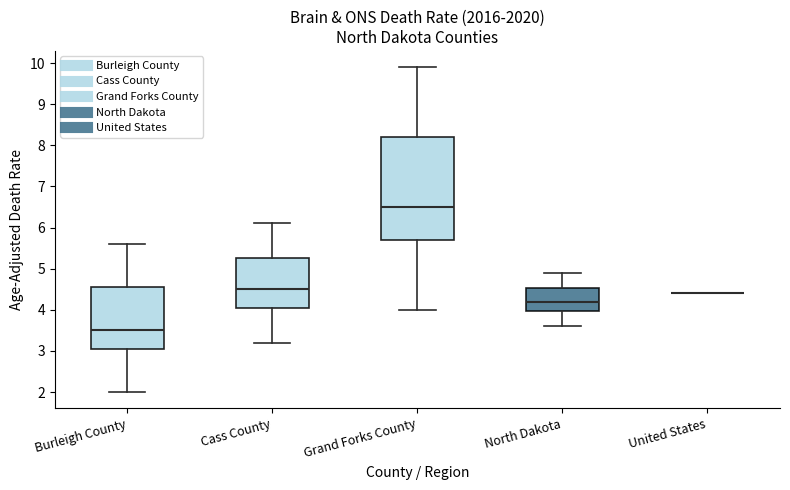

Comparing the boxes themselves (not the whiskers), which one is the tallest?

Grand Forks County